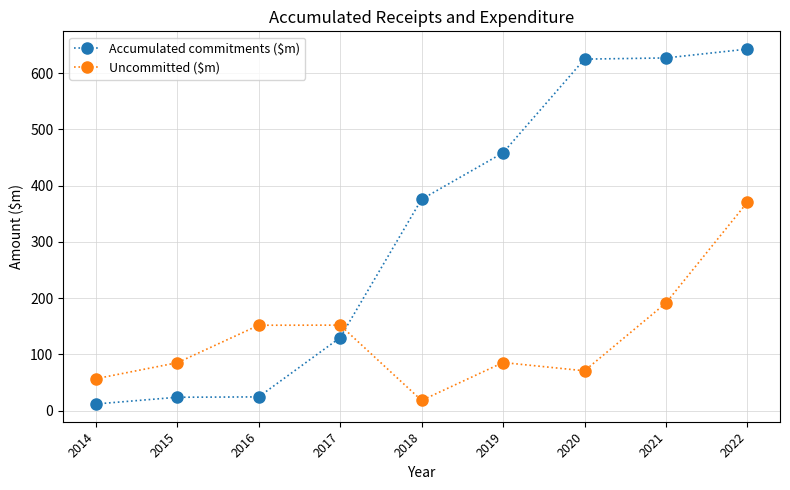

At which category does Uncommitted ($m) reach its first local valley?

2018